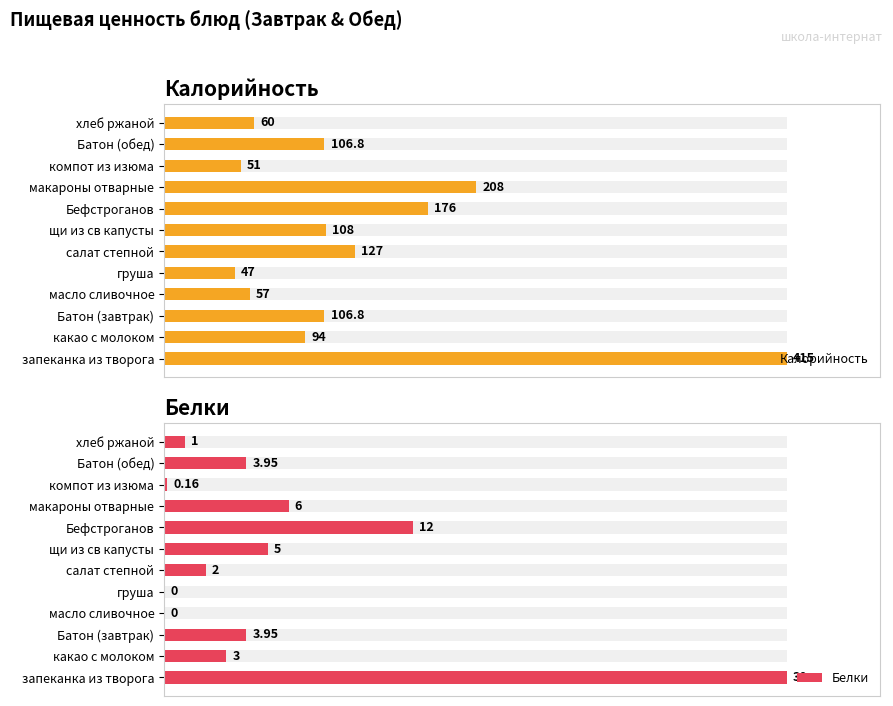

Reading right to left, extract all data points from this chart.

Калорийность: 11=14.5	10=25.7	9=12.3	8=50.1	7=42.4	6=26.0	5=30.6	4=11.3	3=13.7	2=25.7	1=22.7	0=100.0
Белки: 11=3.3	10=13.2	9=0.5	8=20.0	7=40.0	6=16.7	5=6.7	4=0.0	3=0.0	2=13.2	1=10.0	0=100.0